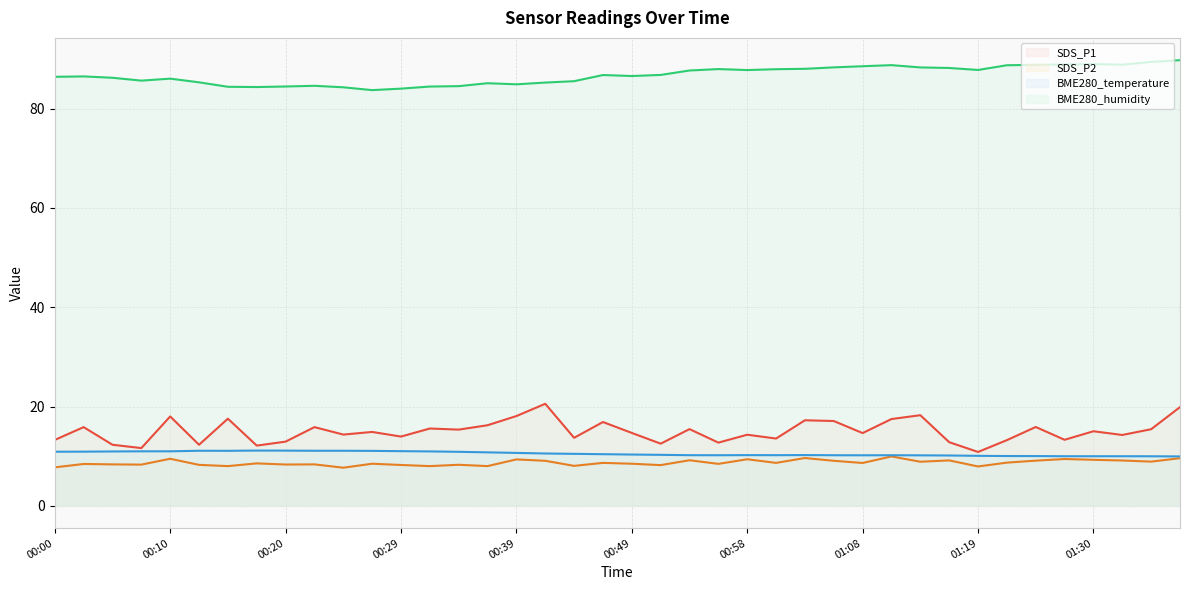

What is the difference between the maximum and minimum values in the BME280_temperature series?

1.2